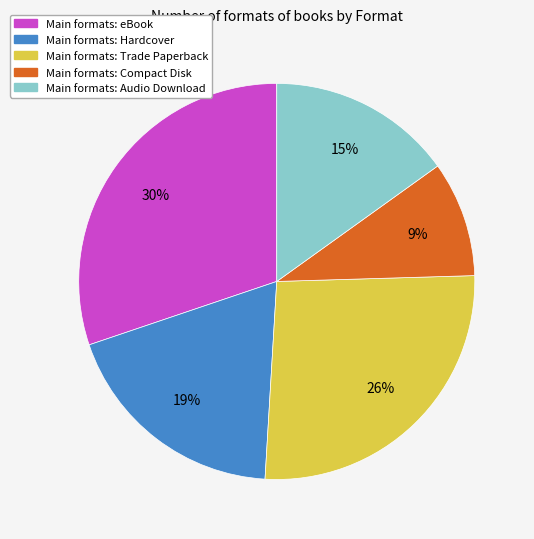

Is there a majority slice in this chart?

No